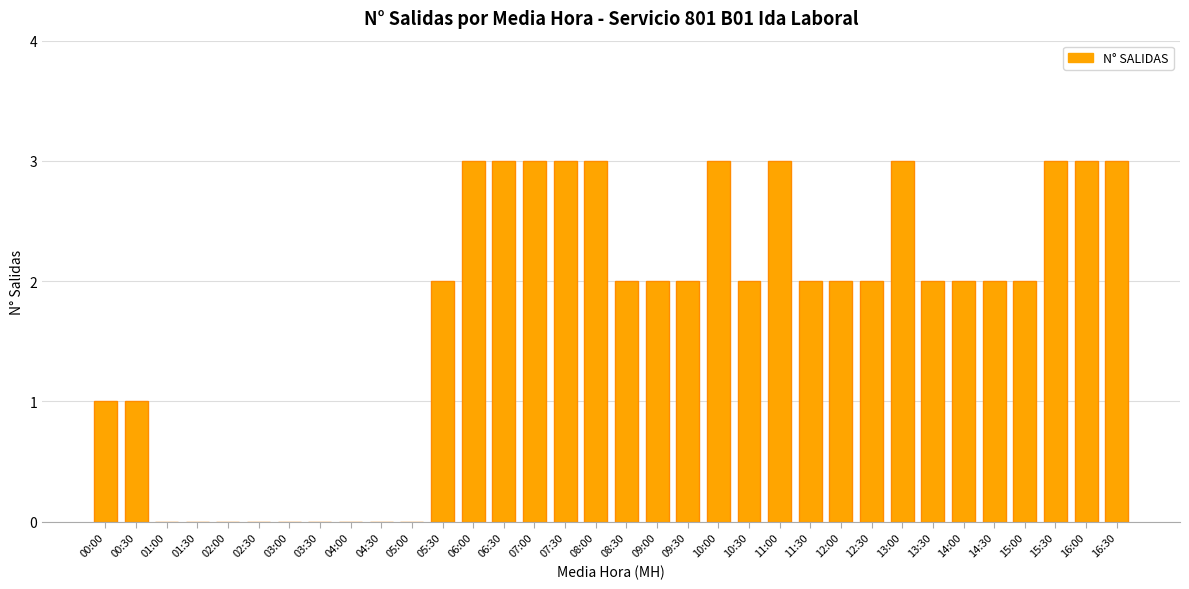

The chart shows a value of -1 at 01:30. True or false?

False